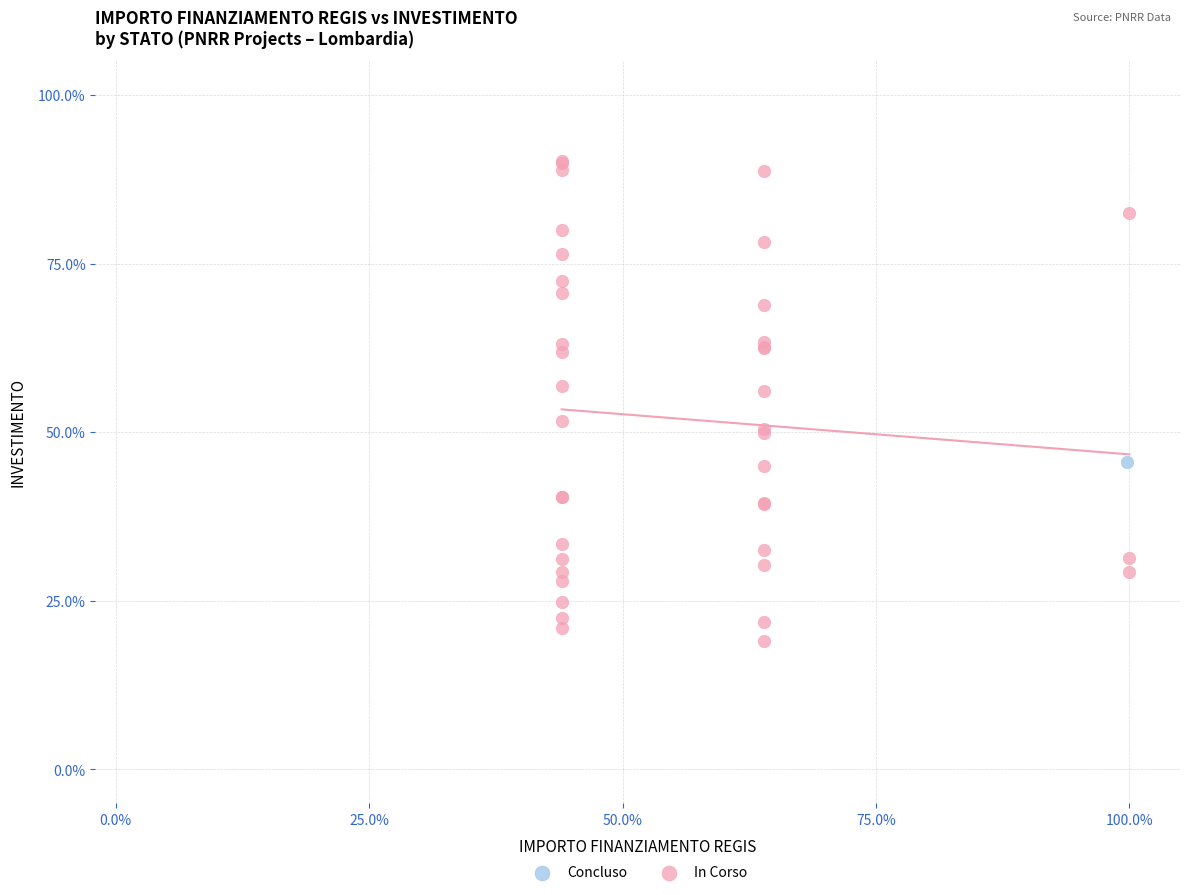

What are all the series names shown in the legend?

Concluso, In Corso